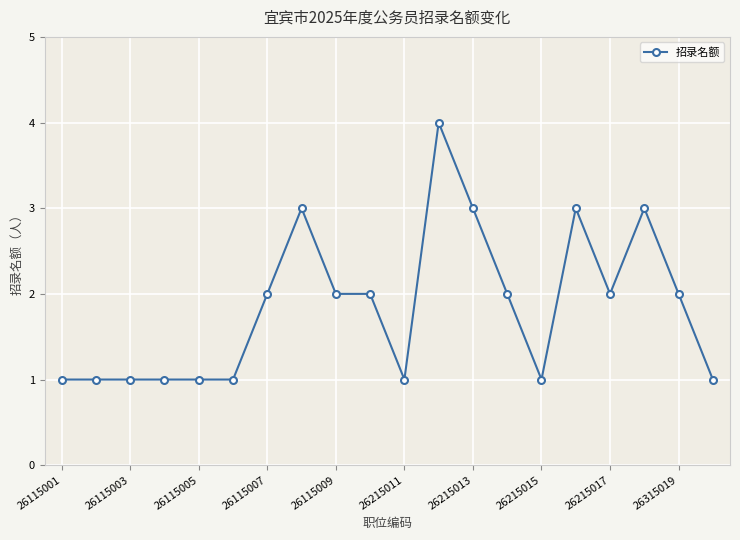

True or false: there are more than 1 points higher than both neighbors.

True